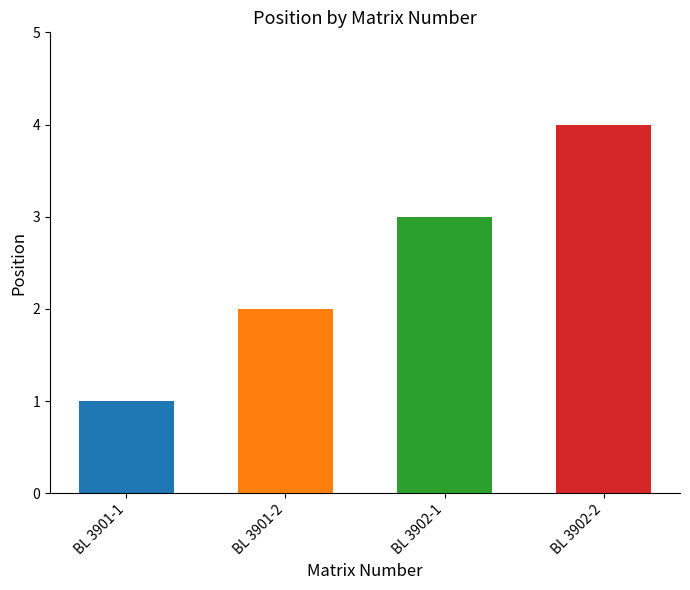

Which has a higher value, BL 3901-1 or BL 3901-2?

BL 3901-2